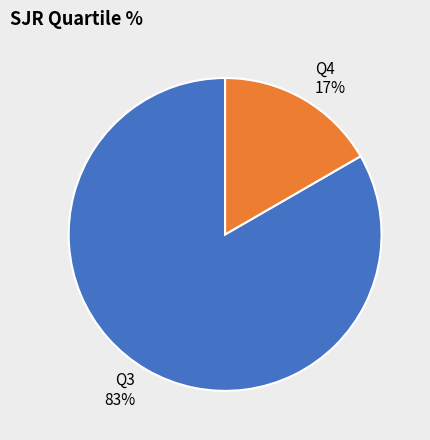

What percentage is the Q4 slice, to the nearest percent?

17%